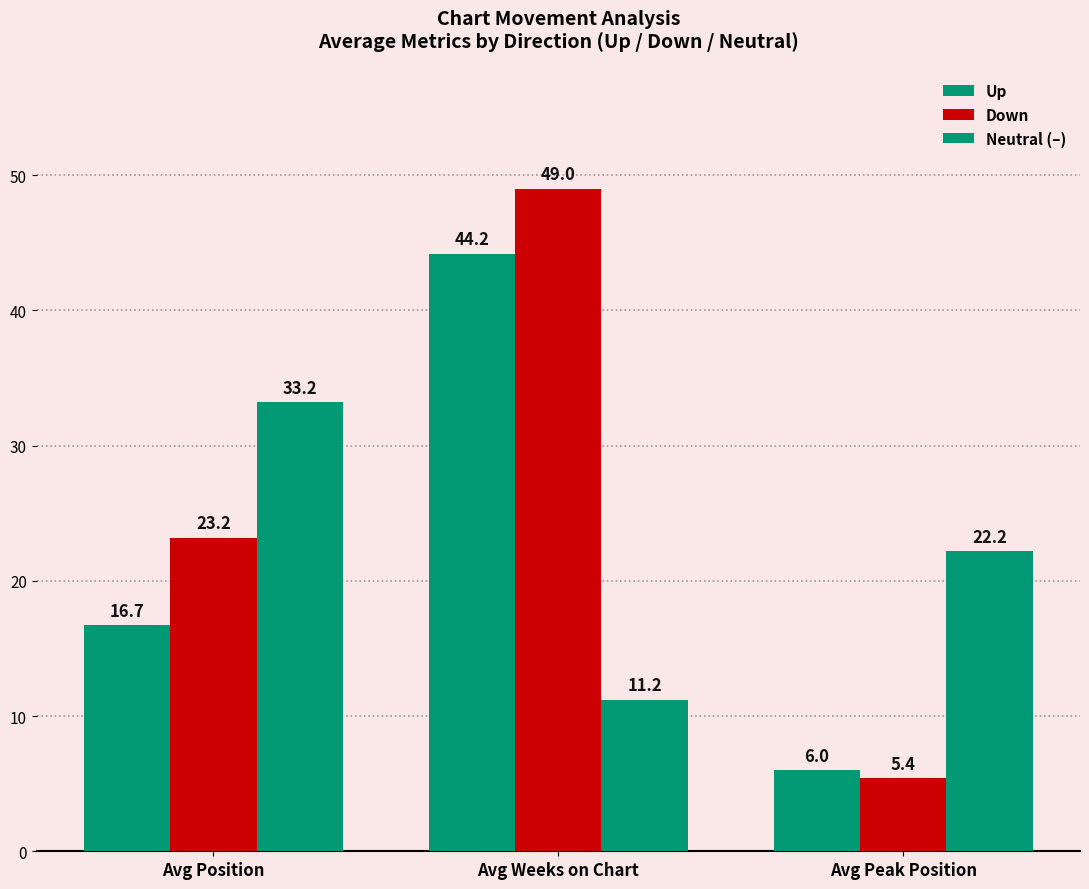

What is the value of the Up bar at the 3rd from the left?

6.0